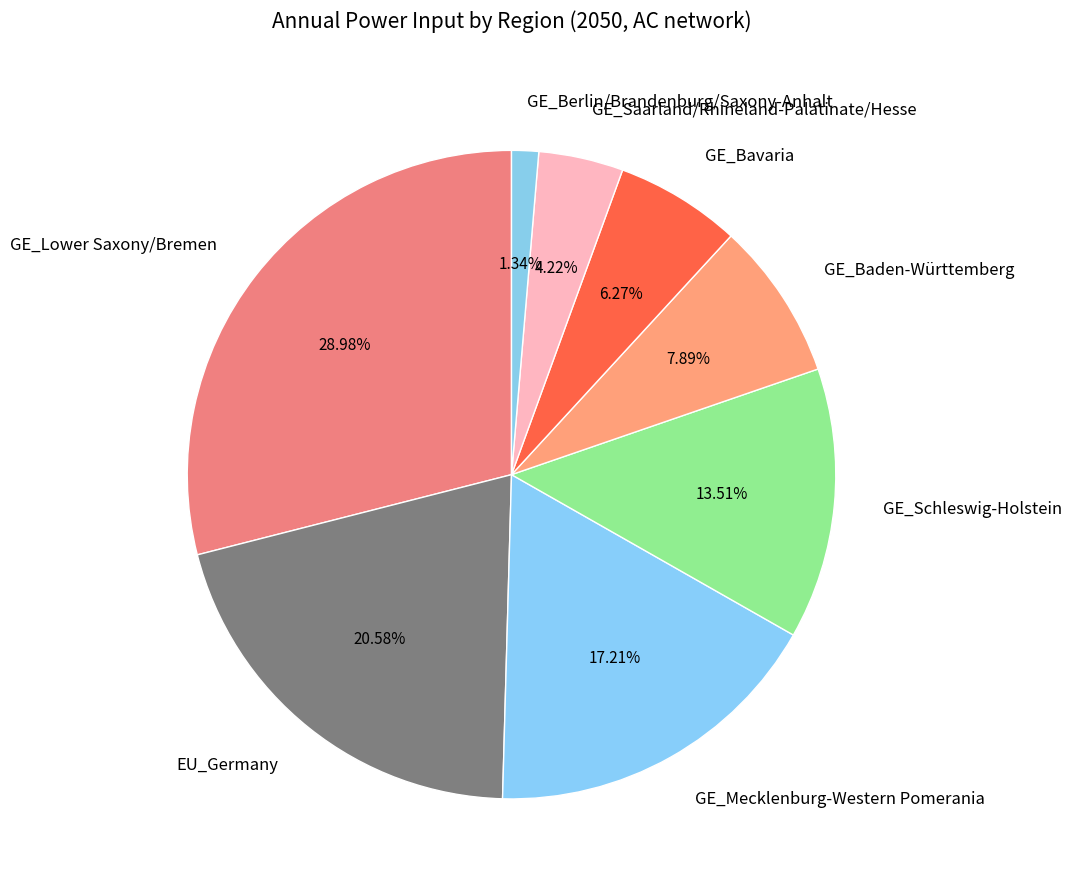

Count the number of slices in the pie.

8